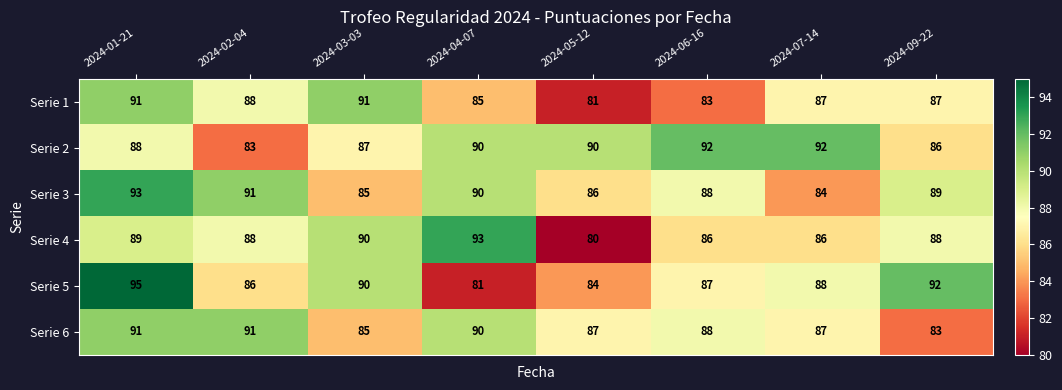

The Serie 3 series shows 85 at 2024-03-03. True or false?

True